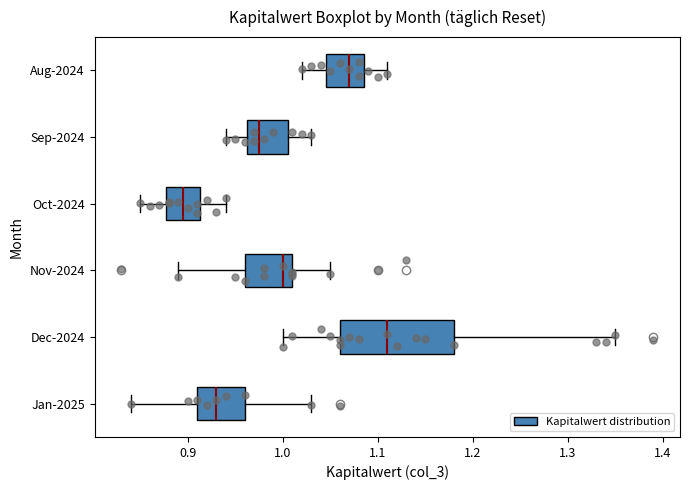

Where does the median line of the box for Nov-2024 sit on the x-axis? The values are not printed on the chart, so give them approximately, as read against the axis.

1.00